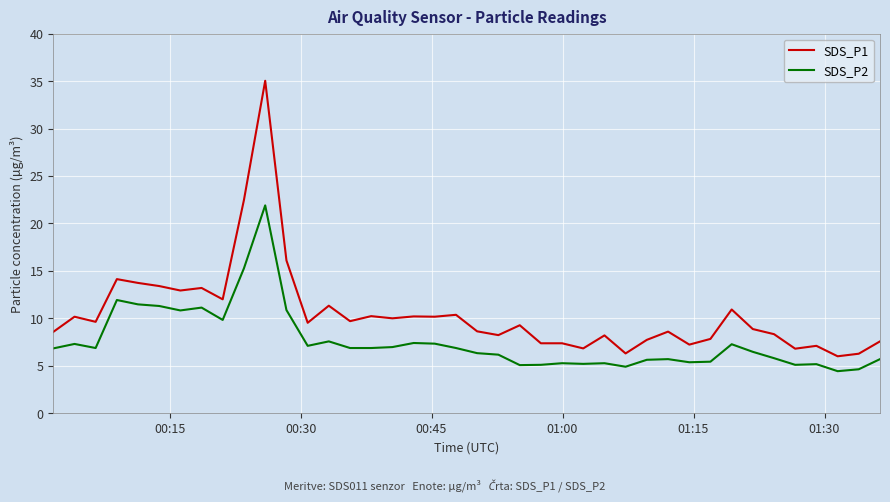

Is this an area chart (filled region under the line)?

No